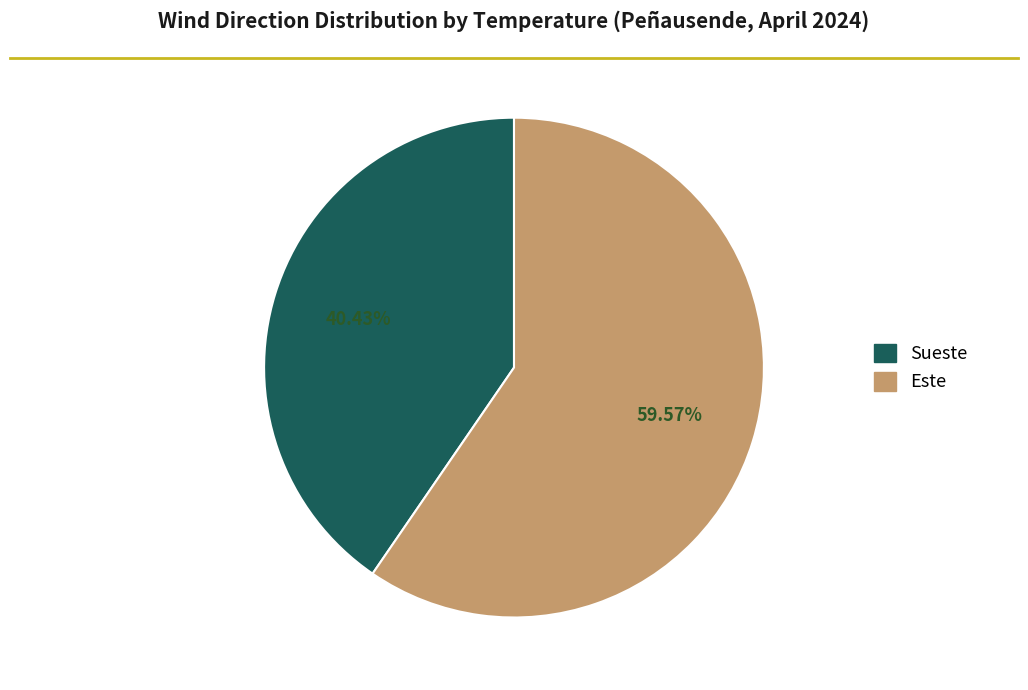

Is there any slice that represents more than half of the pie?

Yes